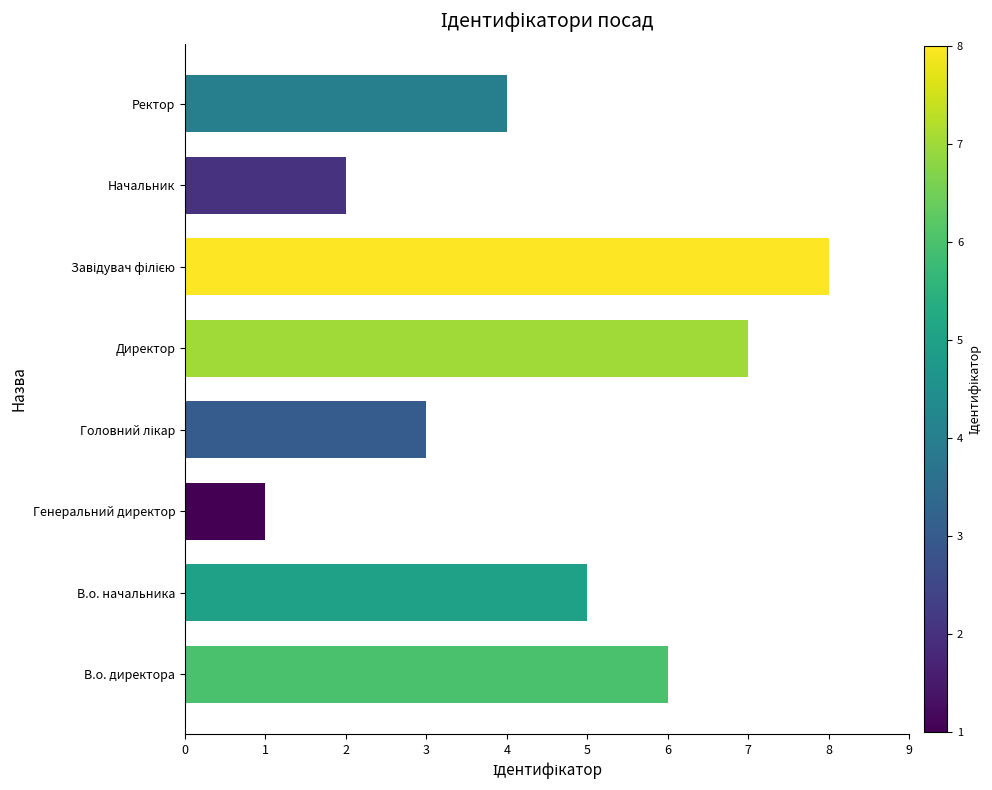

What is the sum of the values at Ректор and Директор?

11